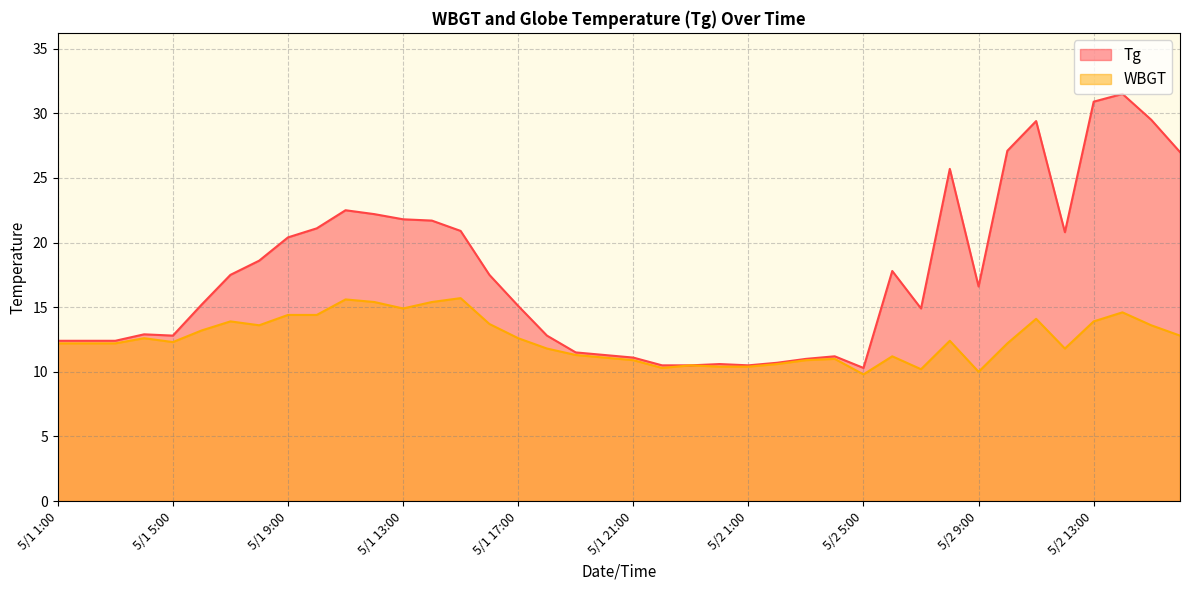

How many lines are shown in the chart?

2